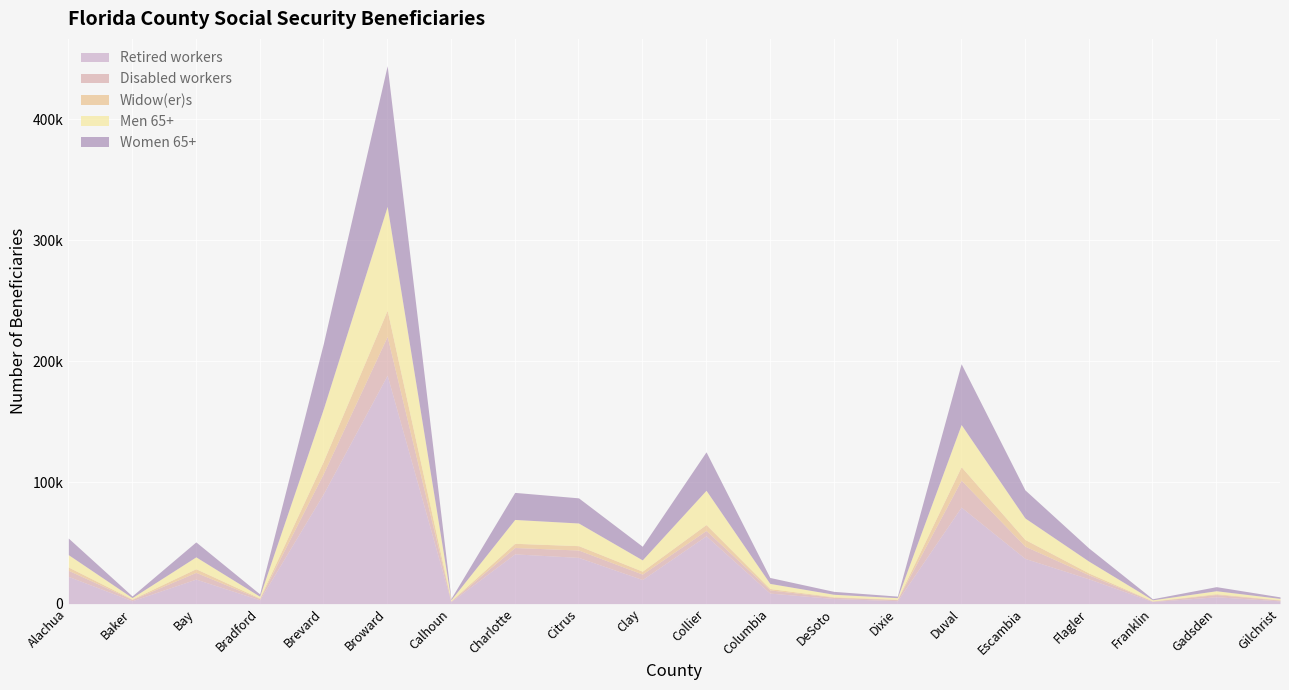

At which category is the sum across all series the highest?

Broward